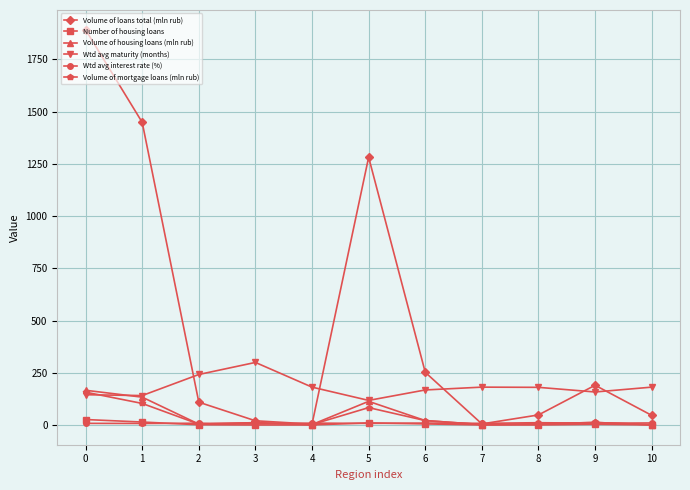

At how many categories does at least one series exceed 653?

3